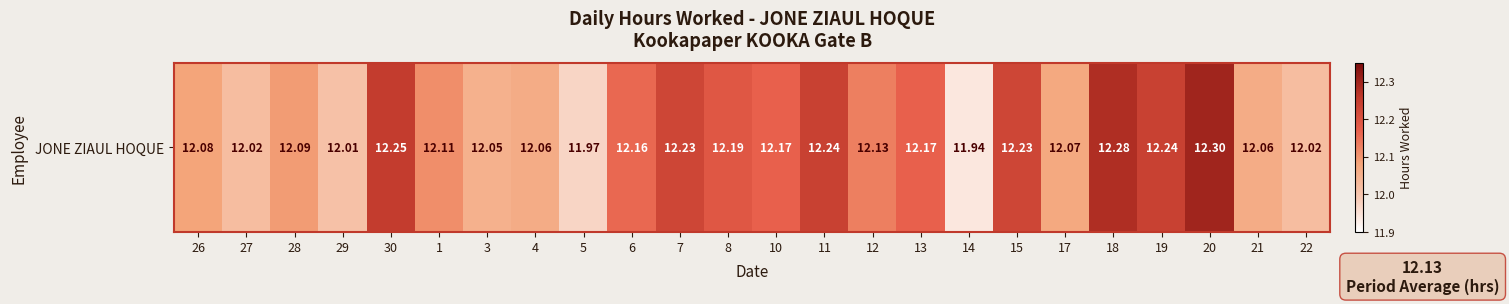

Which category has the highest value across all series?

20